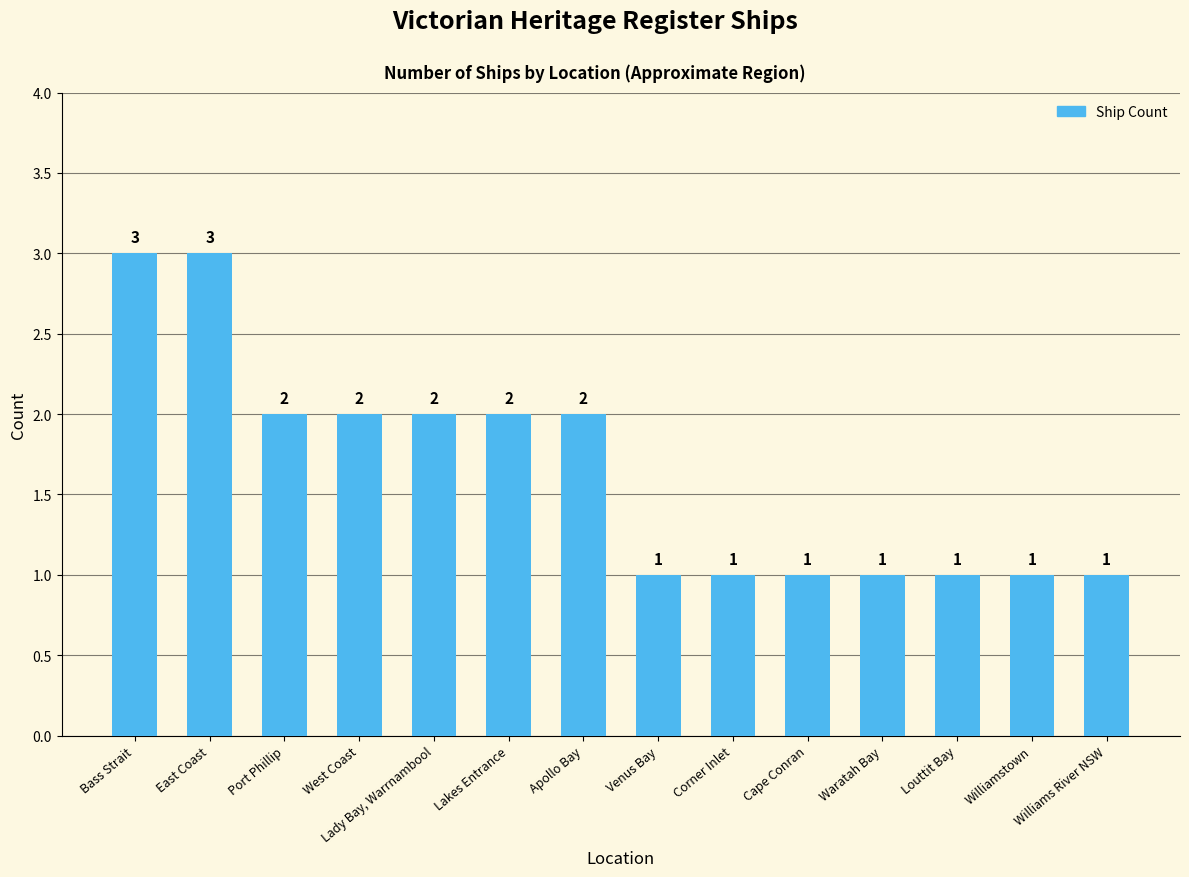

What is the change in value from East Coast to Lakes Entrance?

-1